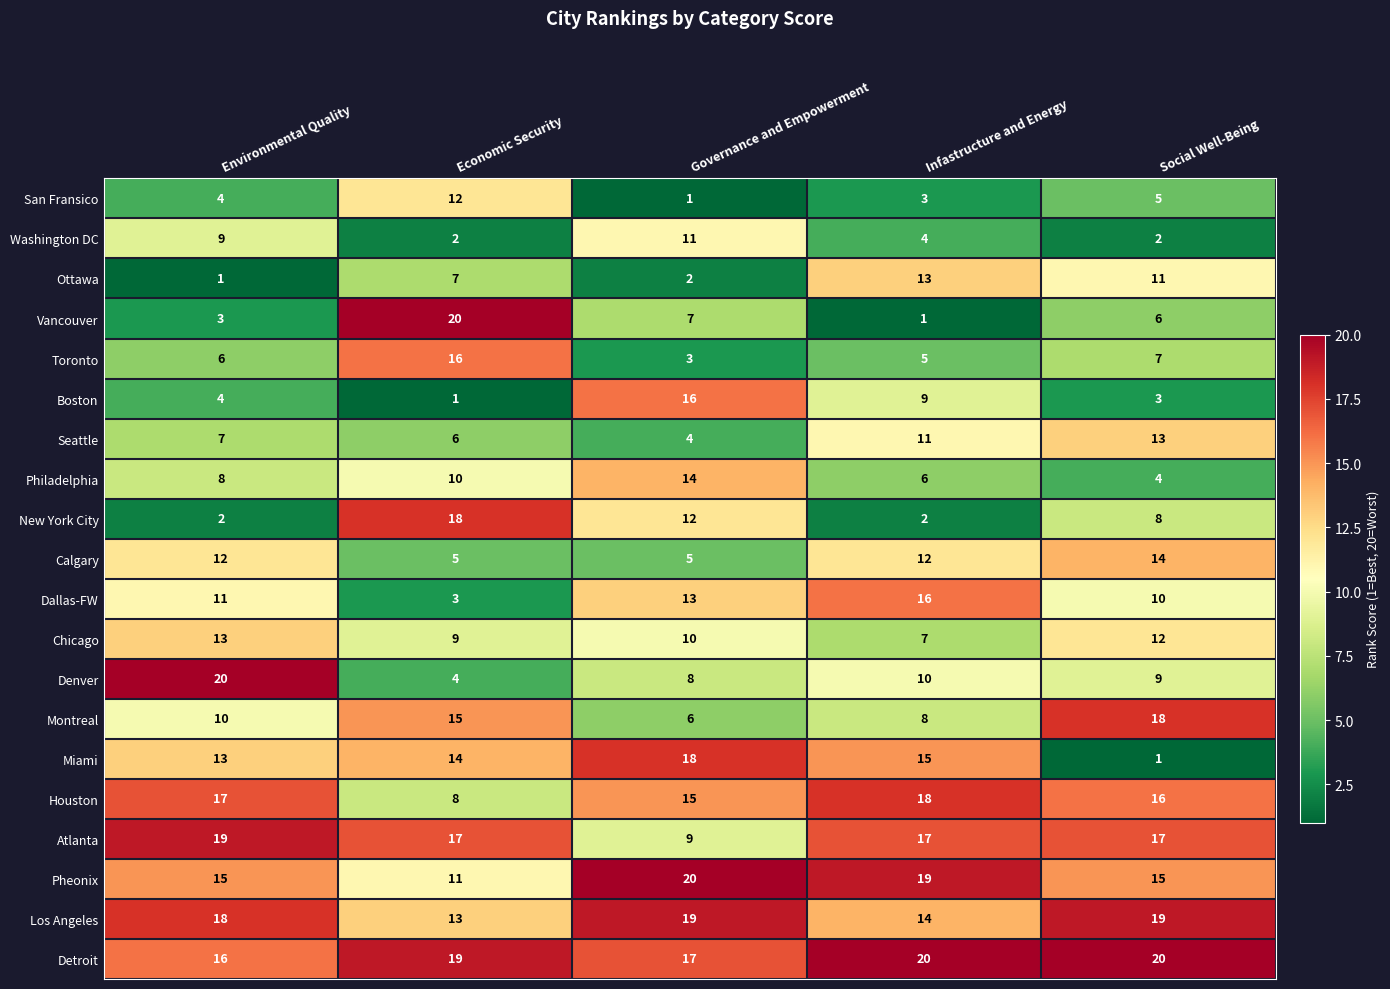

Which category has the lowest value in the Pheonix series?

Economic Security